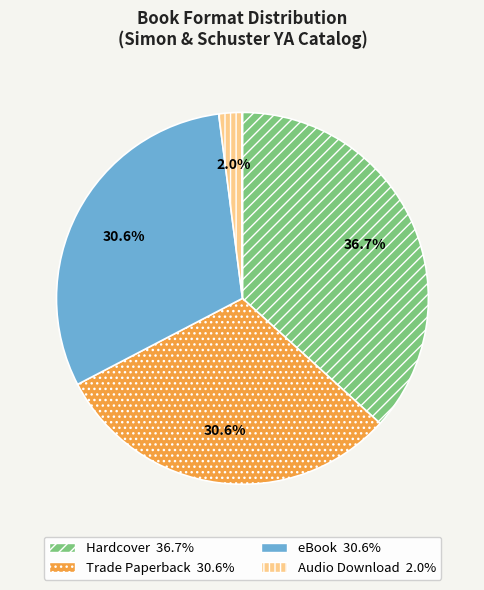

Is Audio Download the majority of the pie?

No